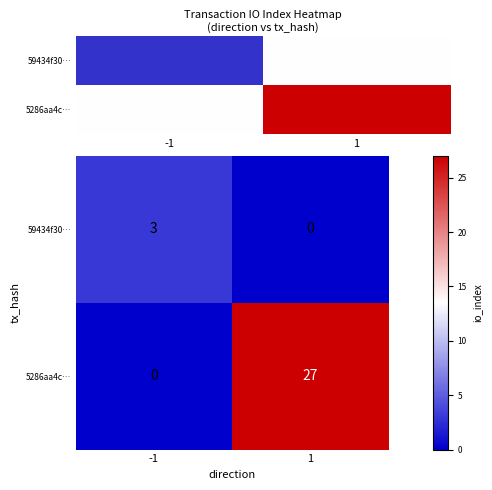

List the series in order of their overall mean, highest first.

5286aa4c…, 59434f30…